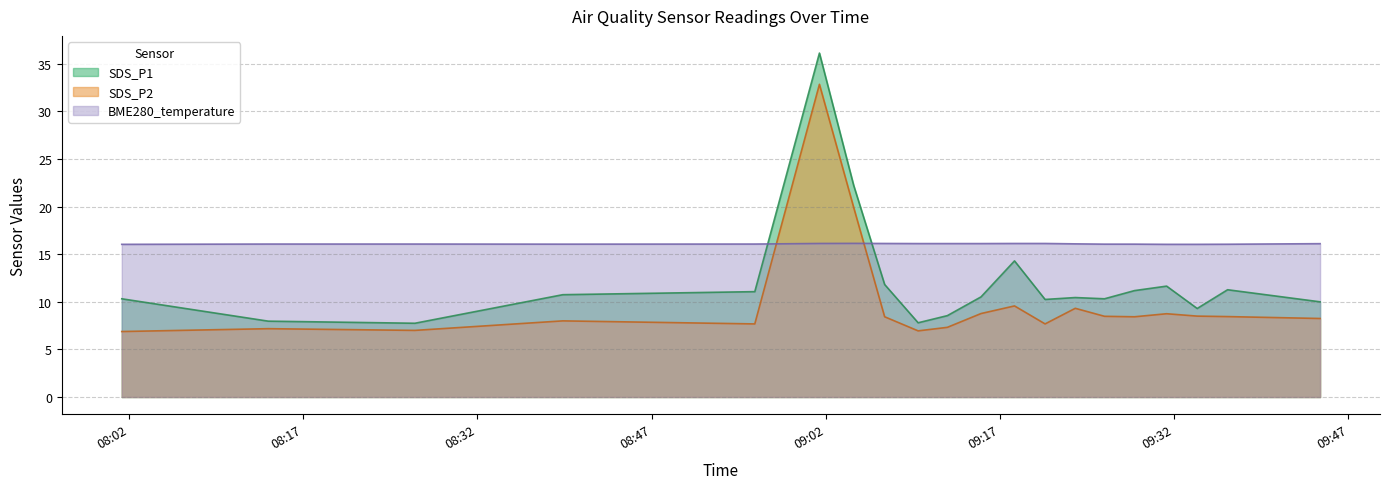

How many distinct data groups are displayed?

3